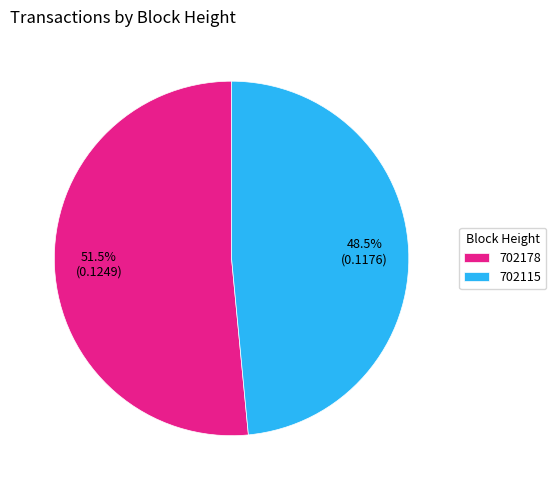

Which slice represents more than half of the pie?

702178